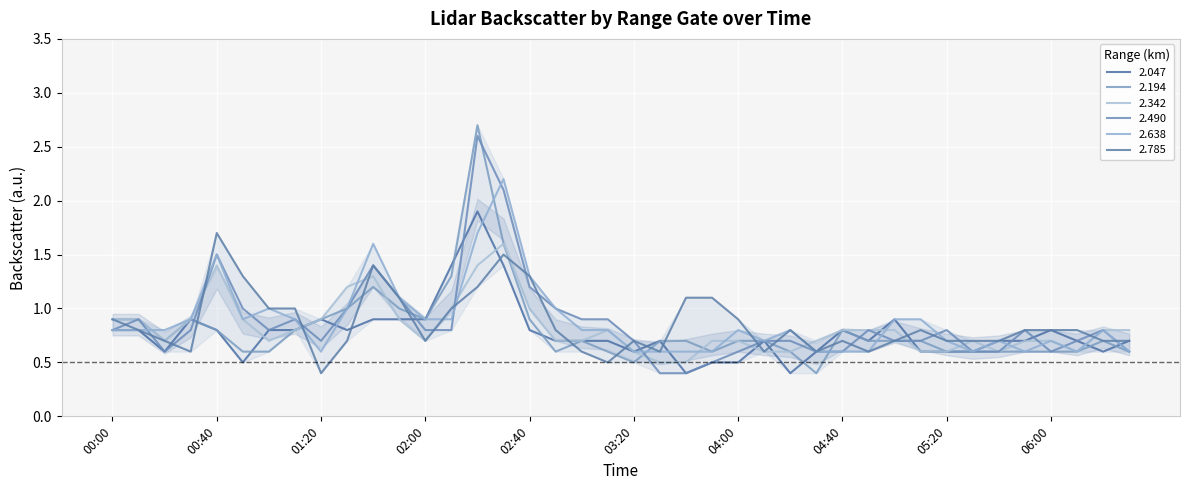

What is the spread (max minus min) of values at 2006/07/06 02:30?

0.8